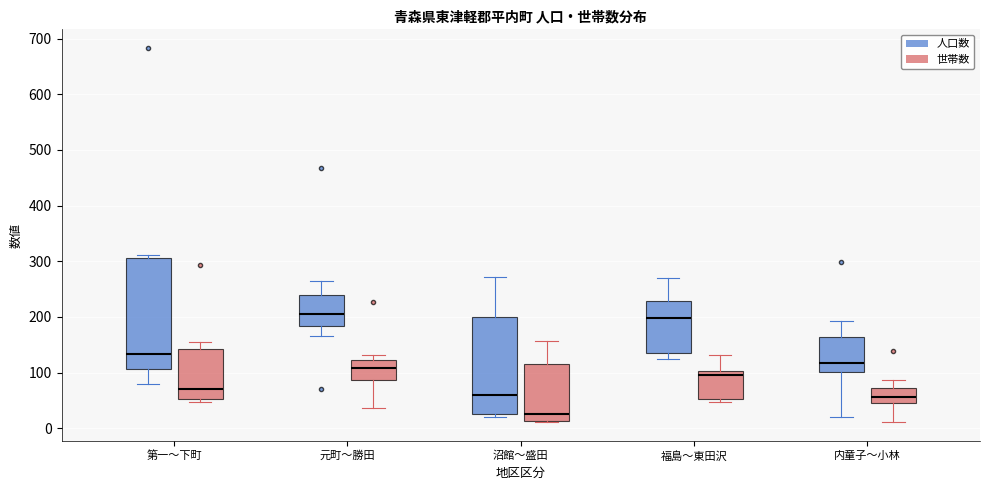

Comparing the boxes themselves (not the whiskers), which one is the tallest?

第一〜下町 (人口数)